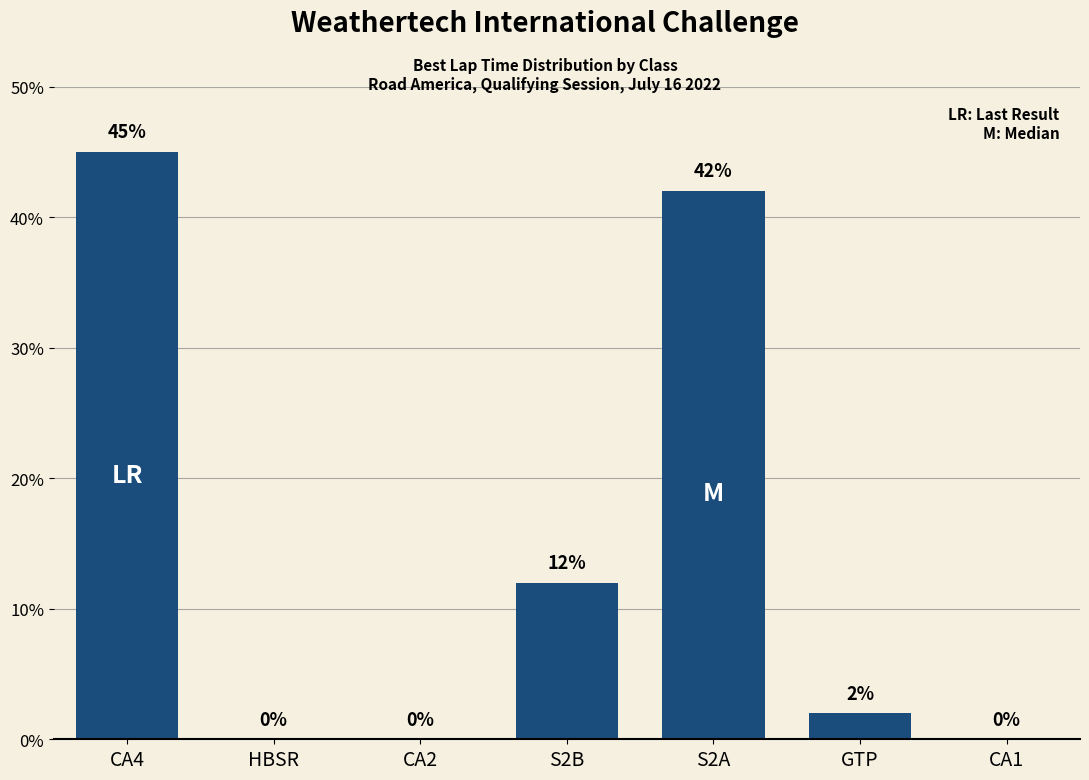

Count the number of data series in this chart.

1